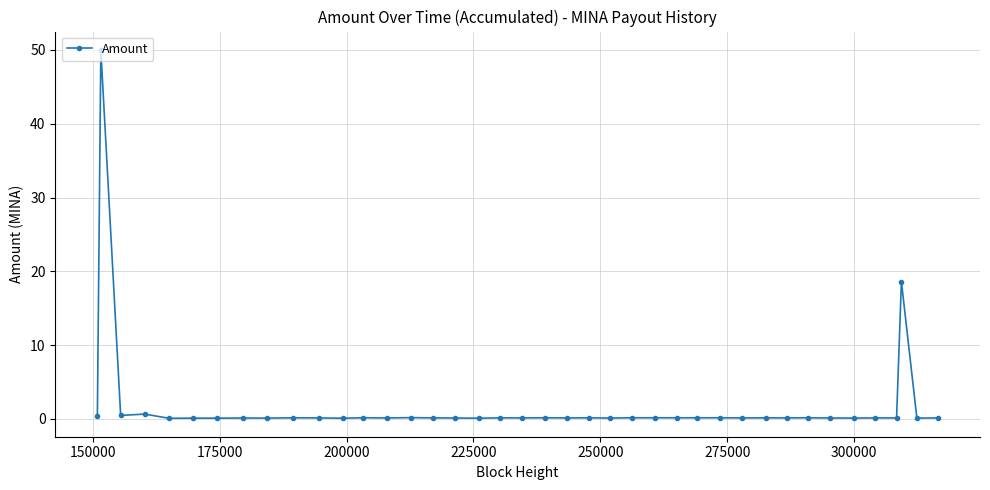

What is the value of the 10th point from the left?

0.1